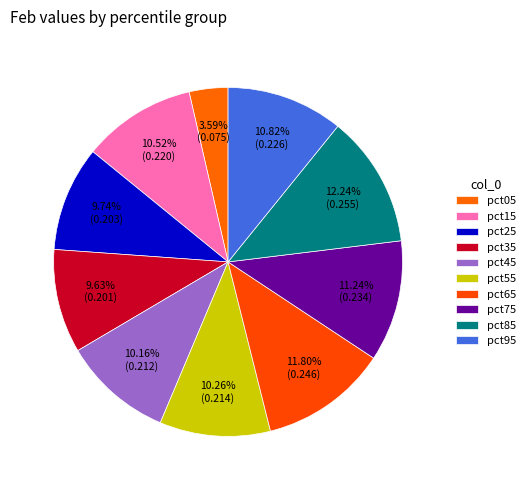

Which has a higher value, pct75 or pct65?

pct65